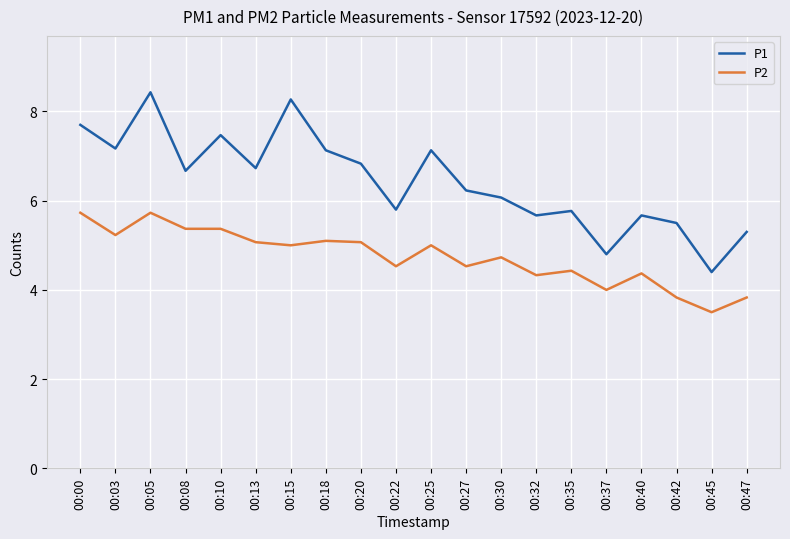

What is the minimum value shown in the chart?

3.5